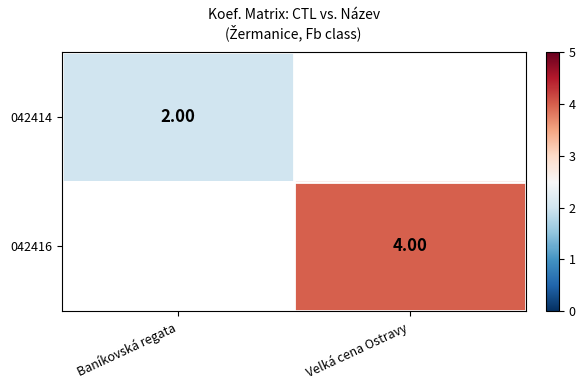

The value of 042414 at Baníkovská regata is 0.7. True or false?

False